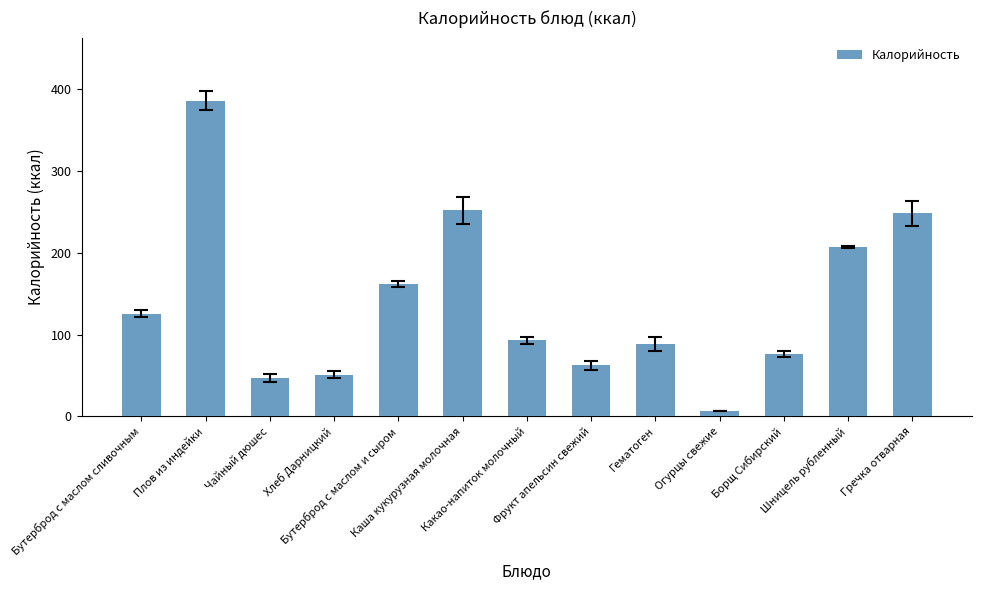

What value does the data have at Каша кукурузная молочная?

252.3